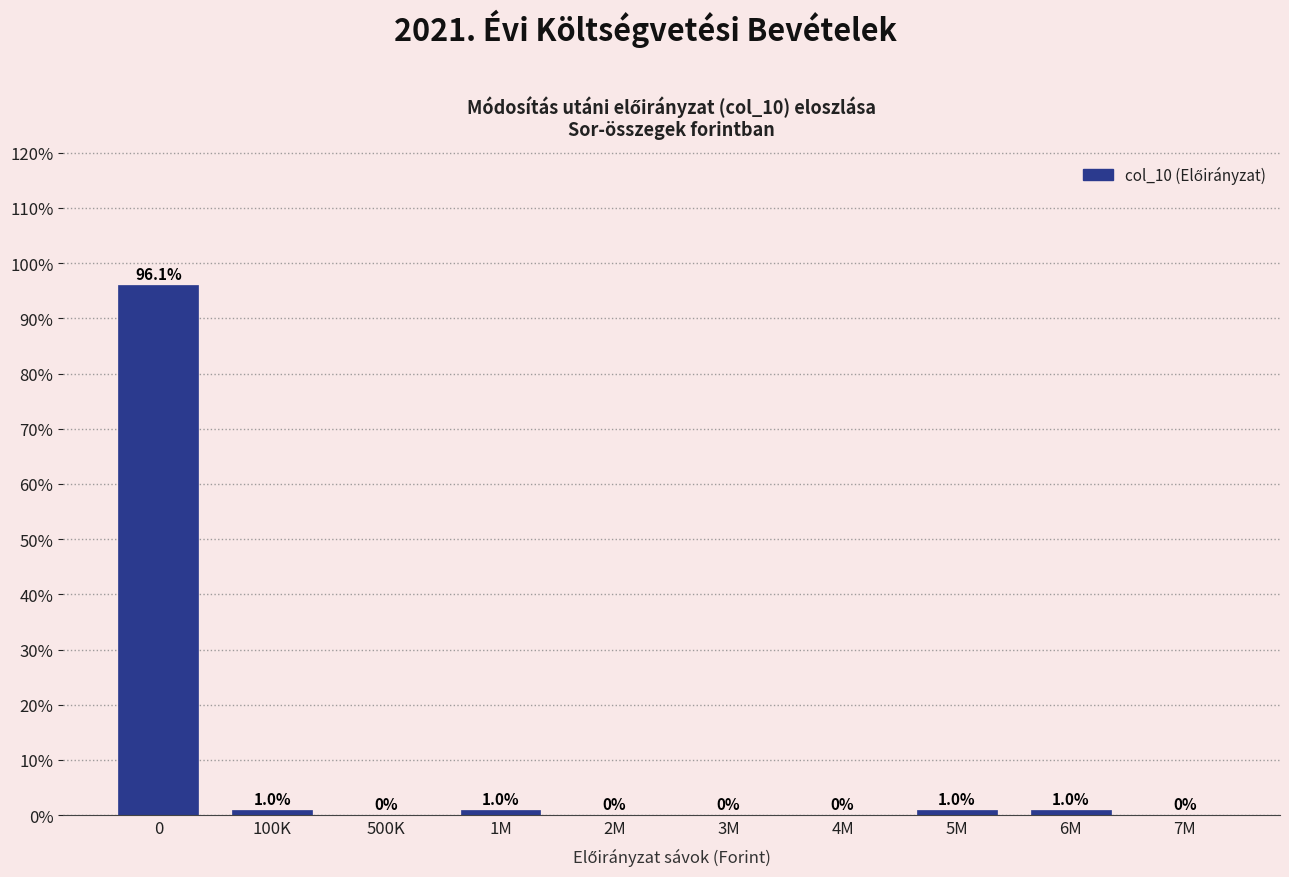

Reading left to right, extract all data points from this chart.

0=96.1	100K=1.0	500K=0.0	1M=1.0	2M=0.0	3M=0.0	4M=0.0	5M=1.0	6M=1.0	7M=0.0